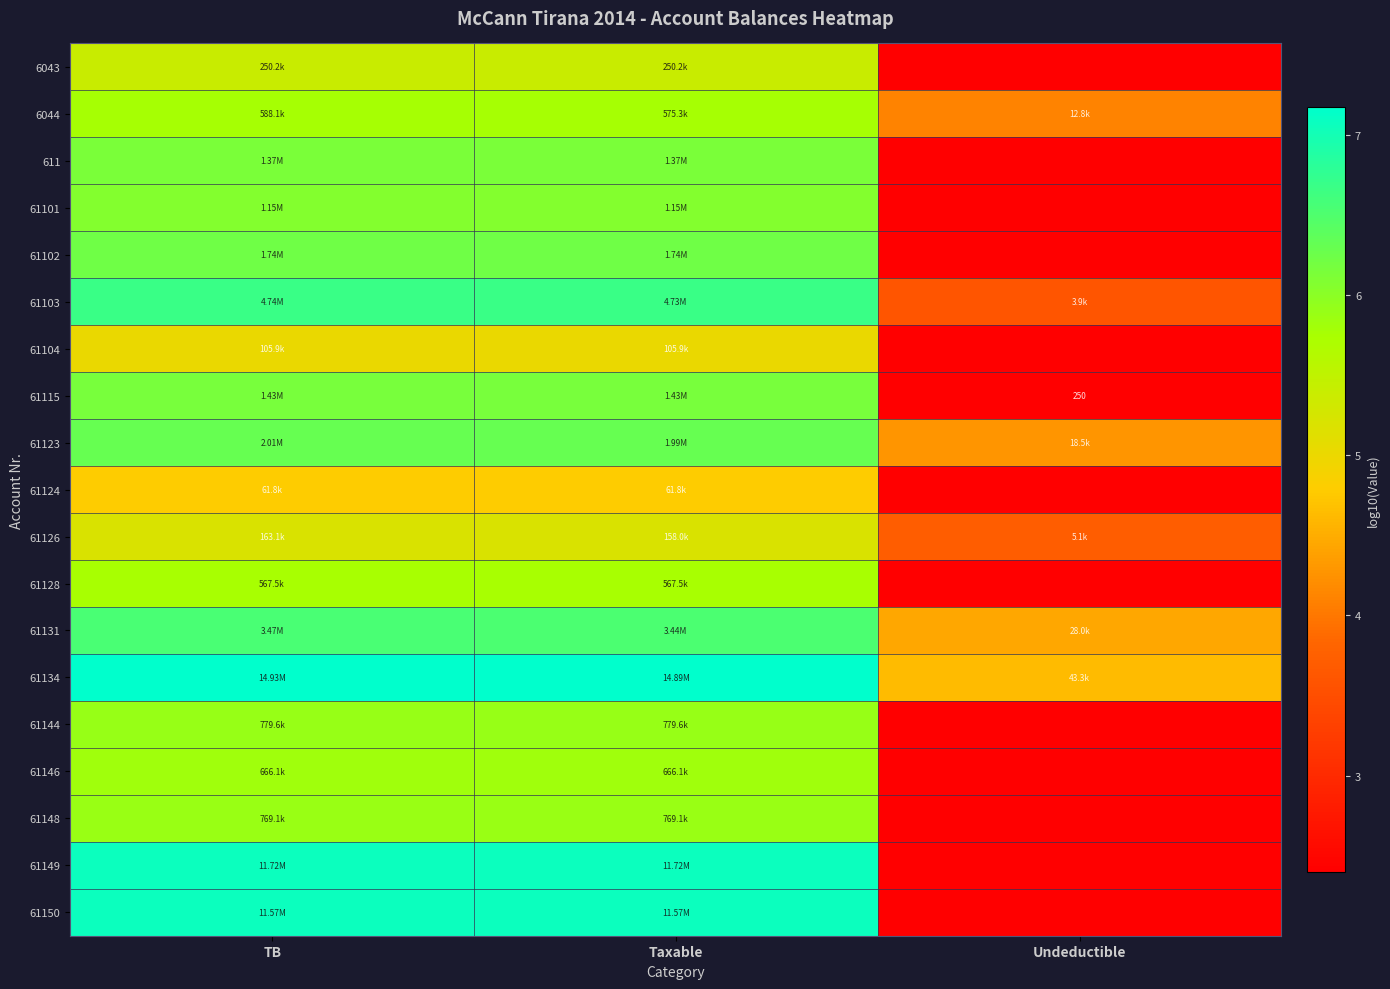

True or false: 61134 has a value of 7.2 at Taxable.

True